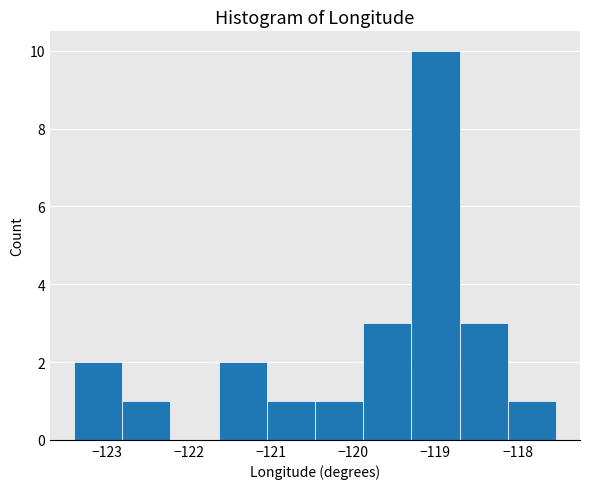

Over which range of the x-axis is the bar tallest?

-119.3 to -118.7